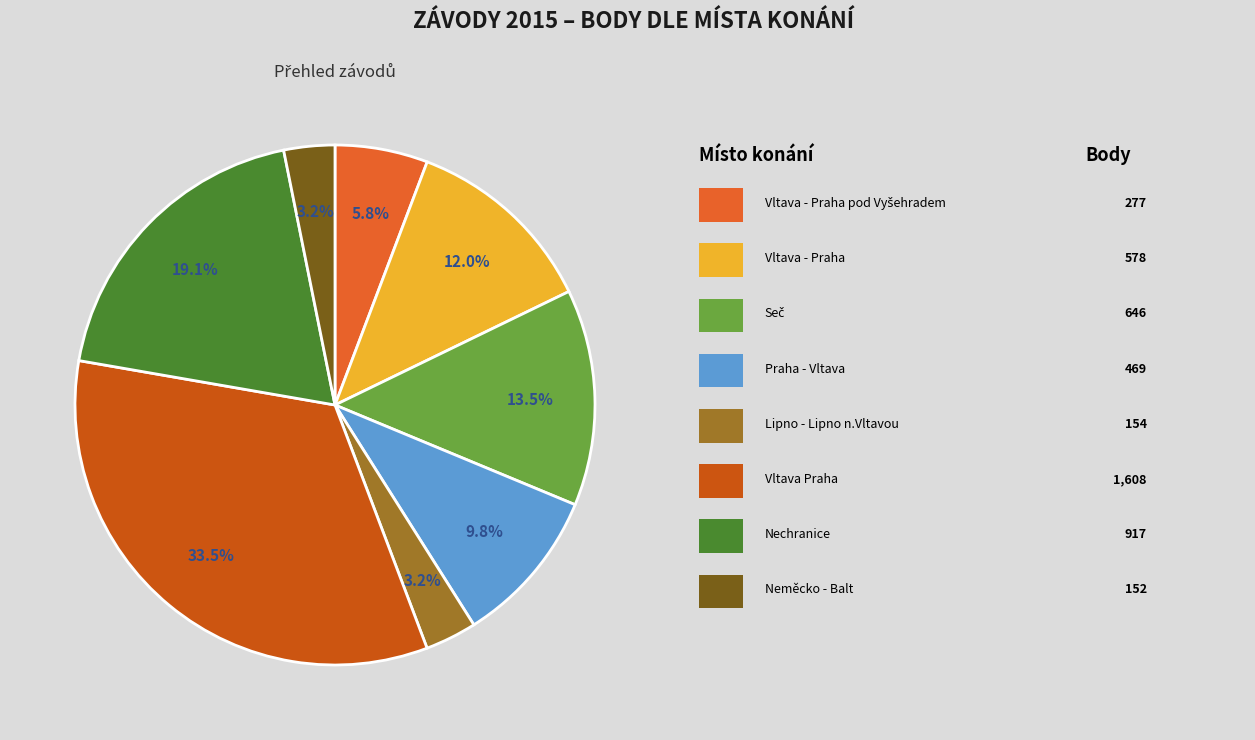

Rank the categories by value from highest to lowest.

Vltava Praha, Nechranice, Seč, Vltava - Praha, Praha - Vltava, Vltava - Praha pod Vyšehradem, Lipno - Lipno n.Vltavou, Neměcko - Balt